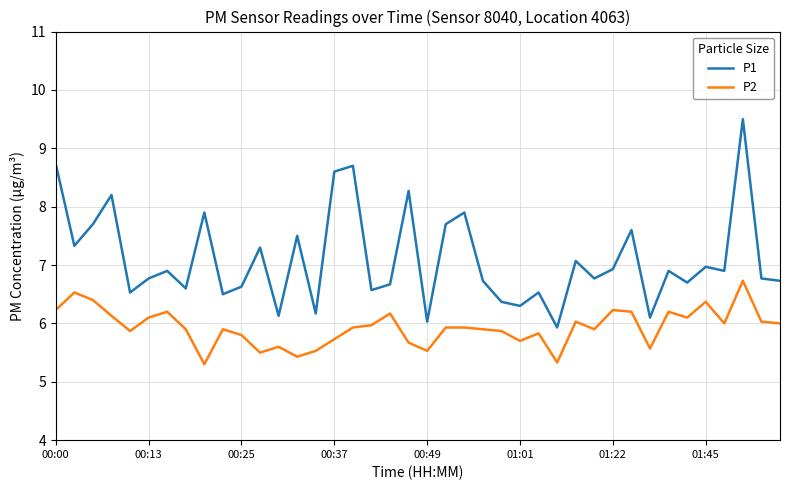

Rank the series by their maximum value, from highest to lowest.

P1, P2